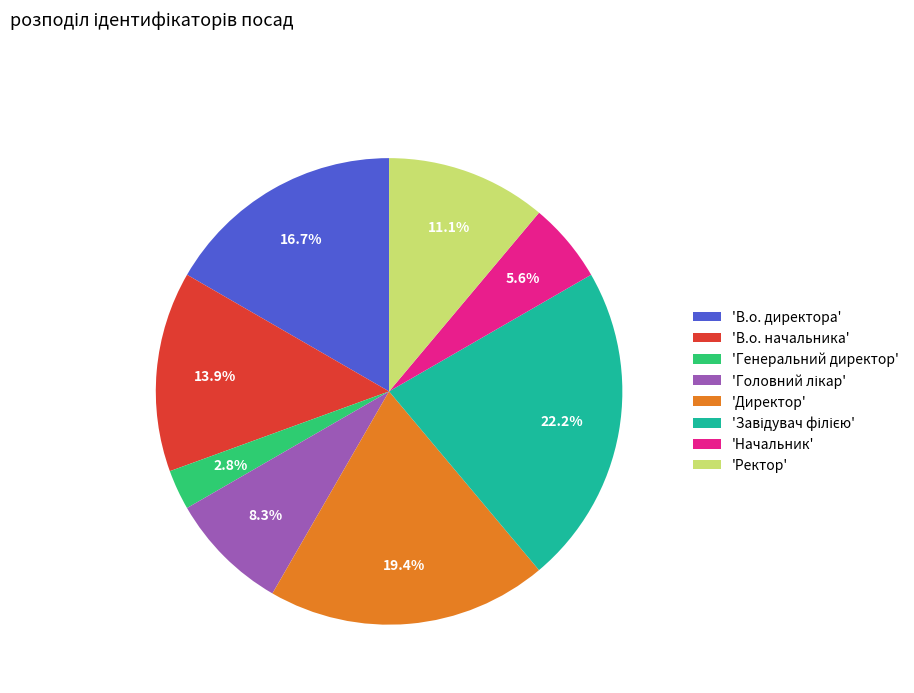

Is the sum of 'В.о. директора' and 'Директор' greater than half?

No